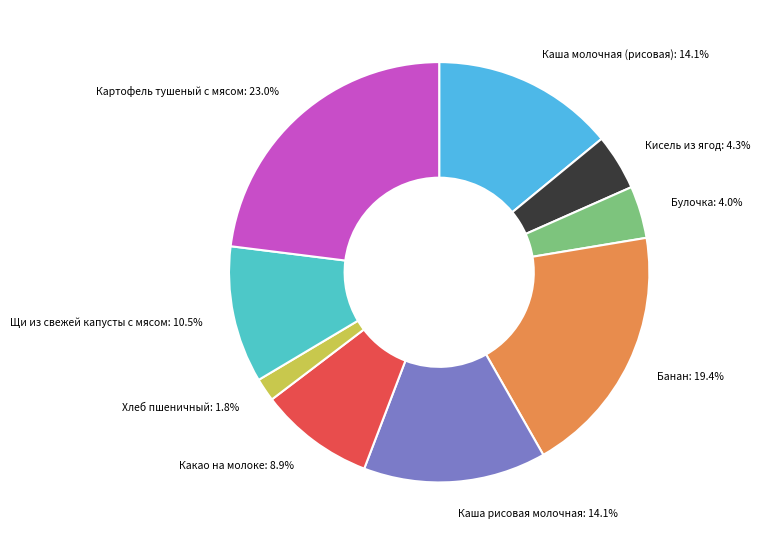

Does any single category account for the majority?

No